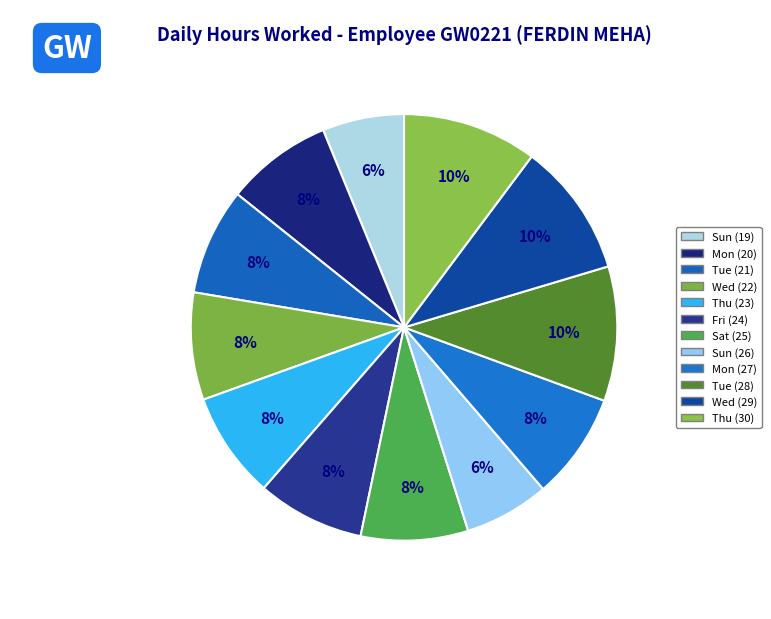

Count the number of slices in the pie.

12